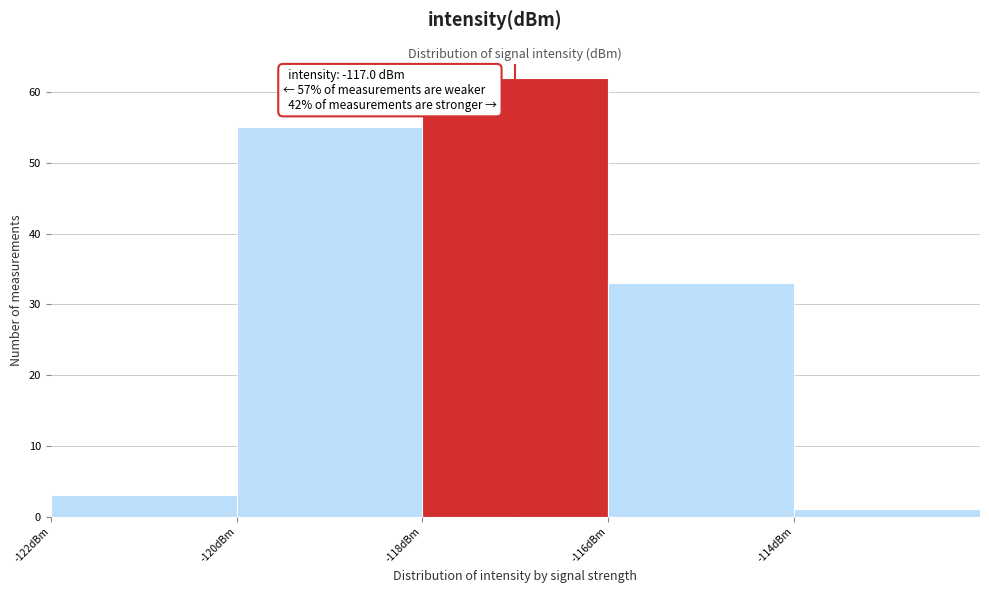

Over which range of the x-axis is the bar tallest?

-118 to -116